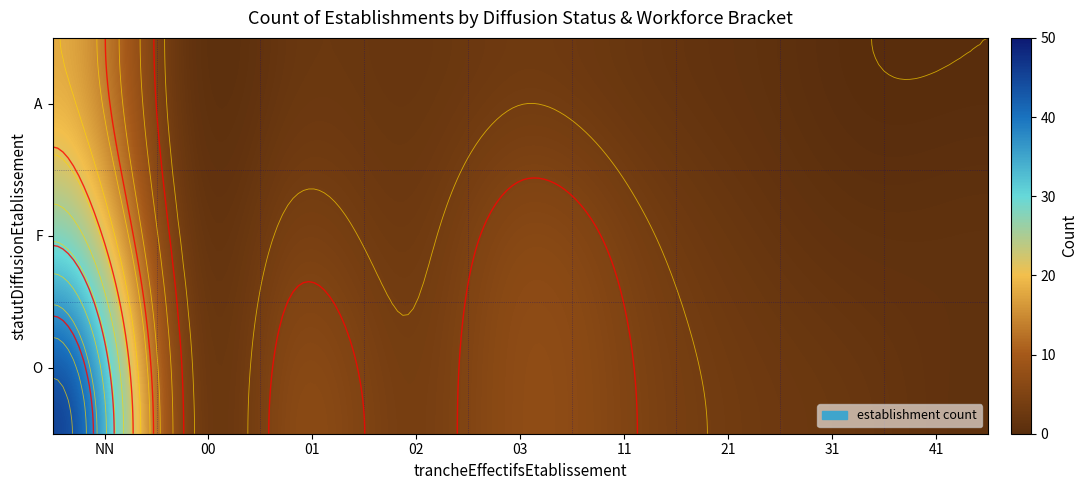

The value at F_41 is 0. True or false?

False